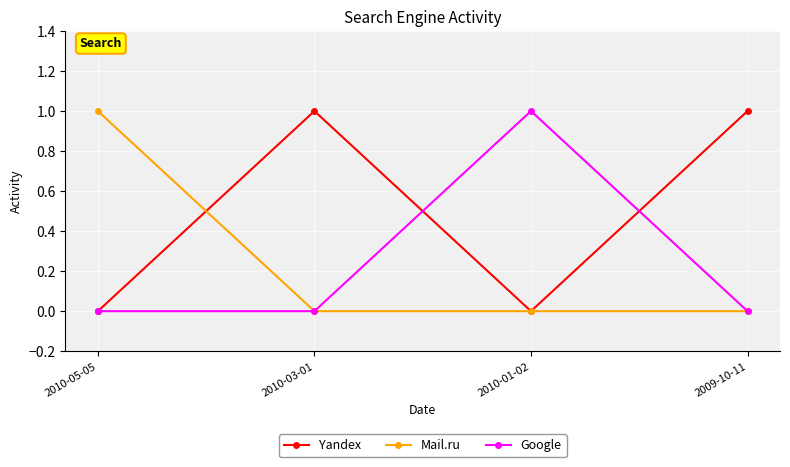

What is the spread (max minus min) of values at 2010-05-05?

1